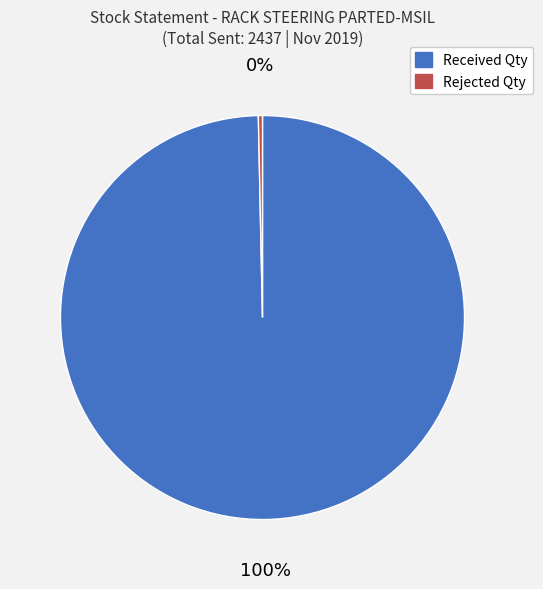

Is there any slice that represents more than half of the pie?

Yes